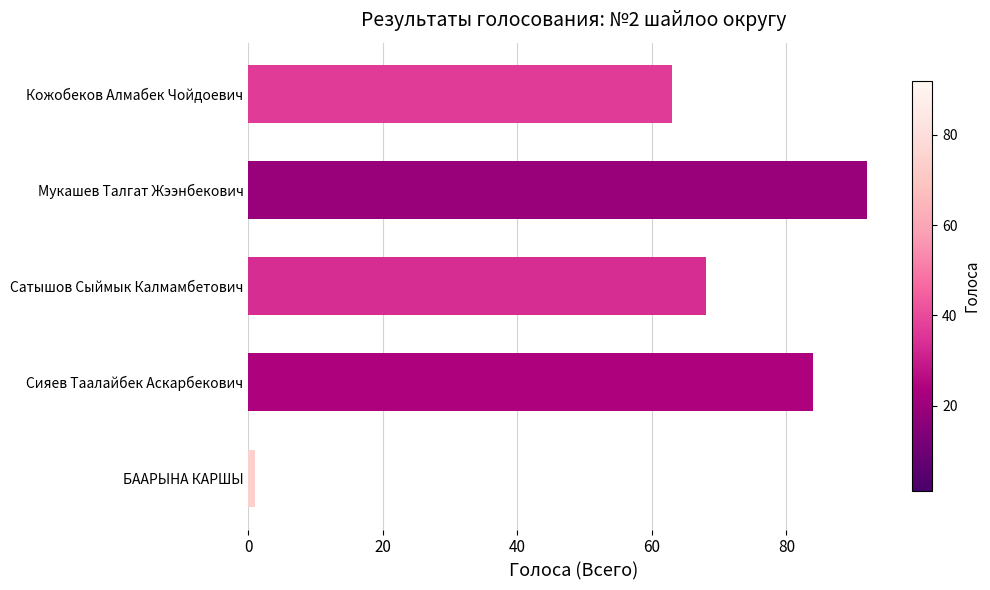

What position from the bottom is Кожобеков Алмабек Чойдоевич?

5